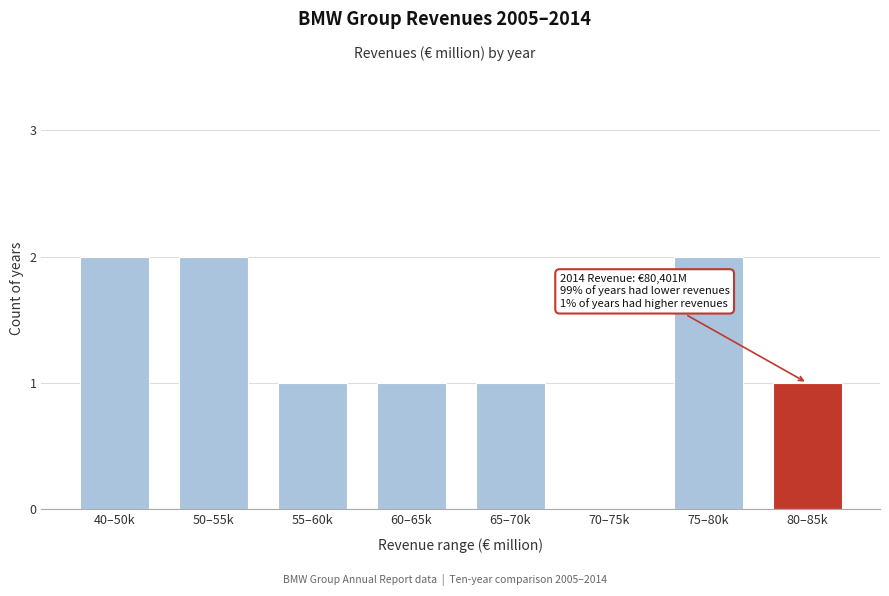

Reading left to right, transcribe all the data shown in this chart.

40–50k=2	50–55k=2	55–60k=1	60–65k=1	65–70k=1	70–75k=0	75–80k=2	80–85k=1